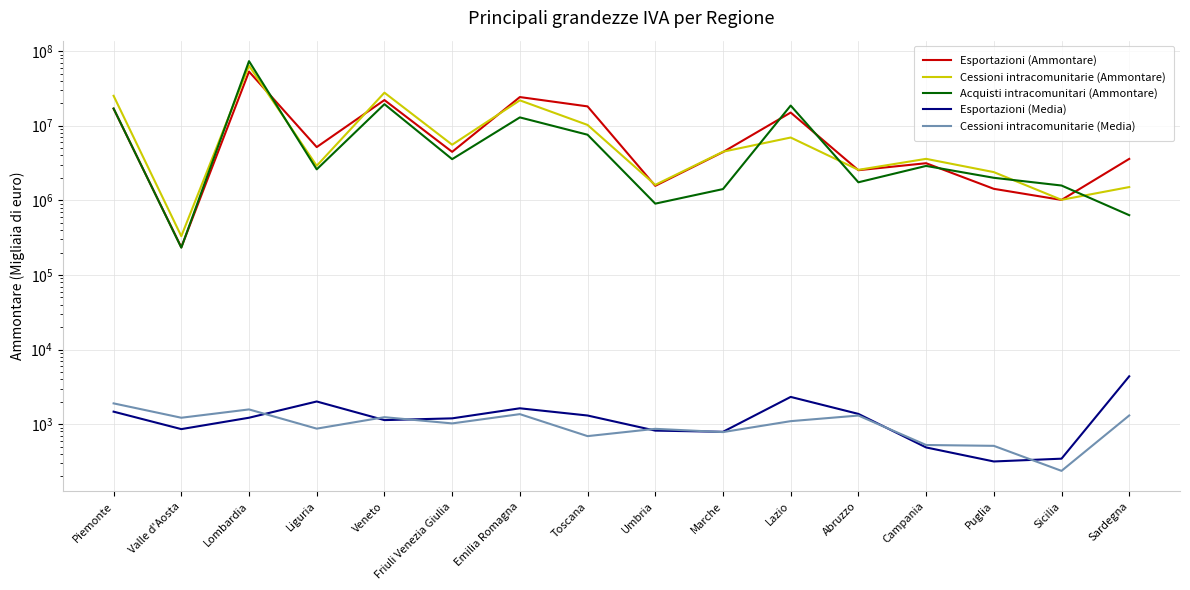

What position from the left is Puglia?

14